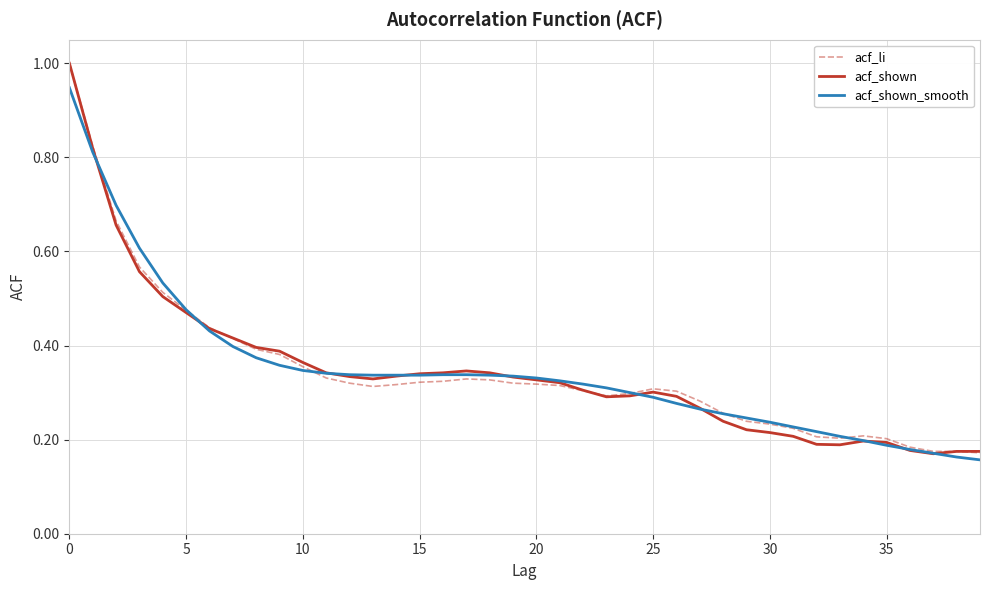

What is the maximum value shown in the chart?

1.0